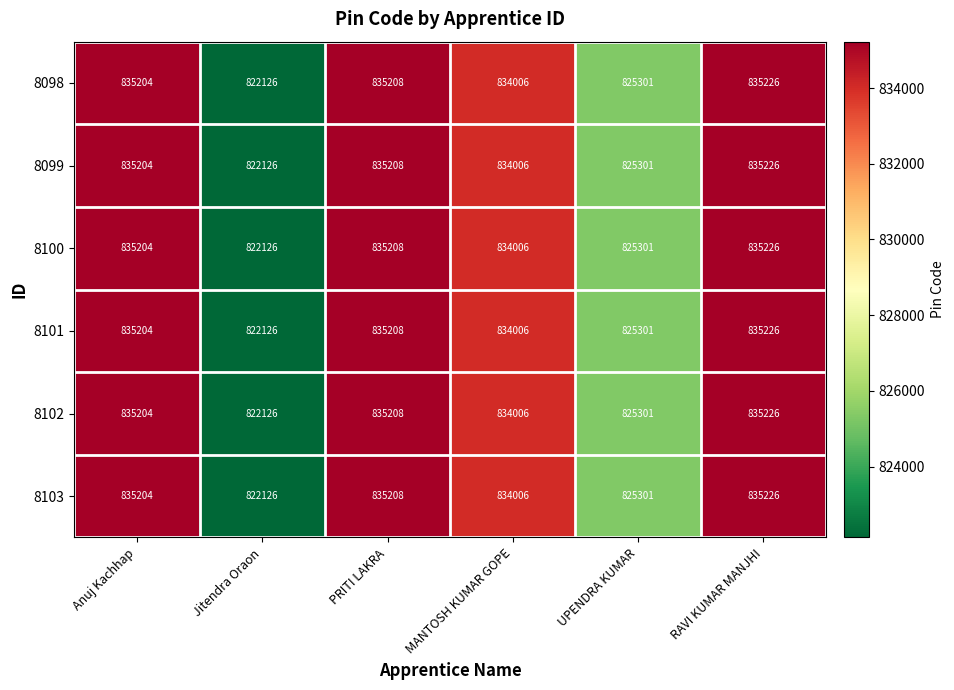

The 8100 series shows 236264 at PRITI LAKRA. True or false?

False